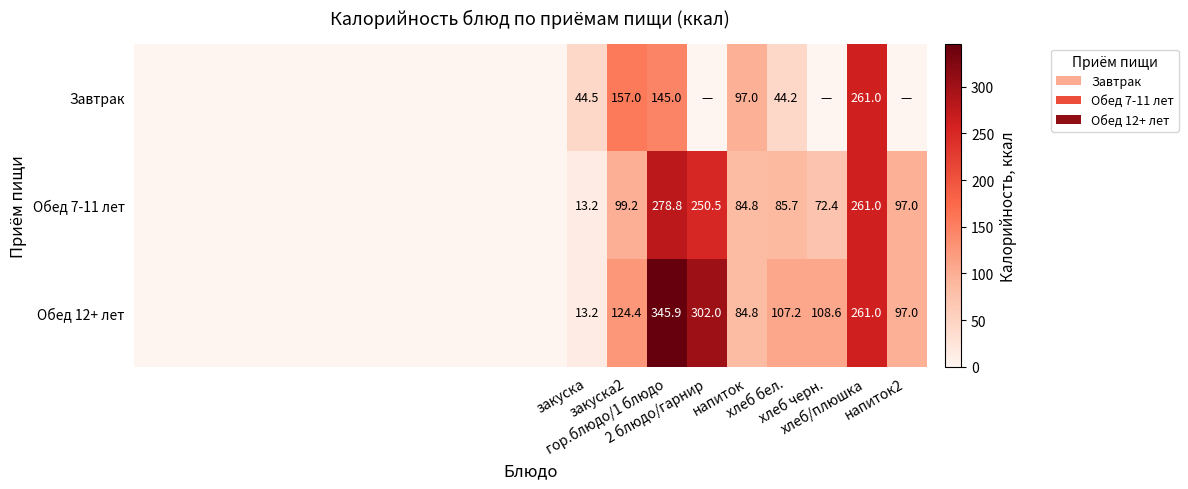

Is it true that Обед 7-11 лет equals 38.1 at хлеб бел.?

False